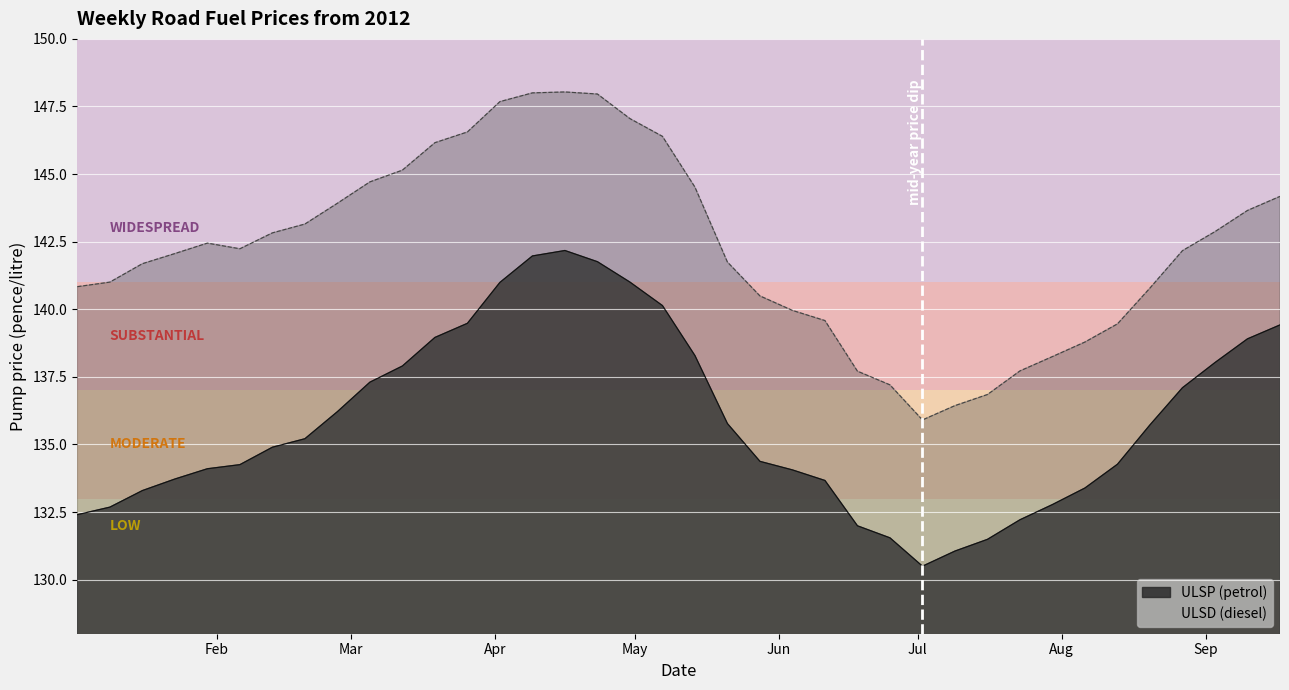

Which series has the largest total across all categories?

ULSD (diesel)